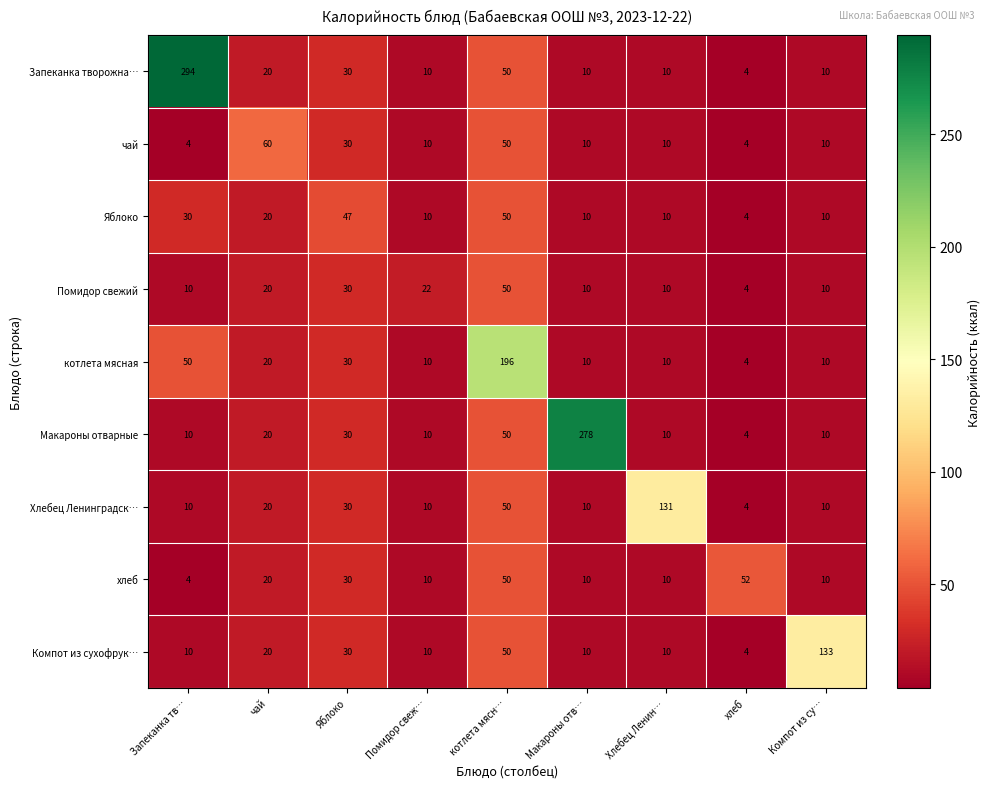

What is the minimum value shown in the chart?

4